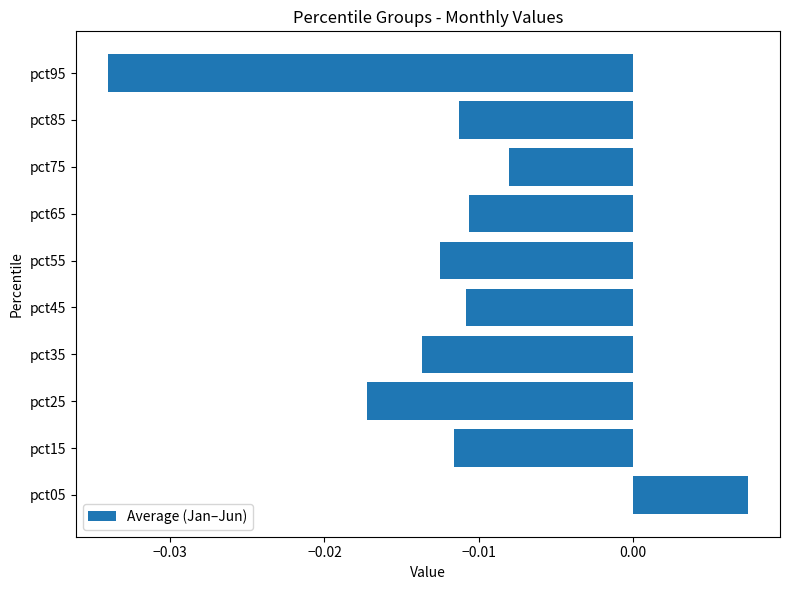

Which has a higher value, pct75 or pct85?

pct75